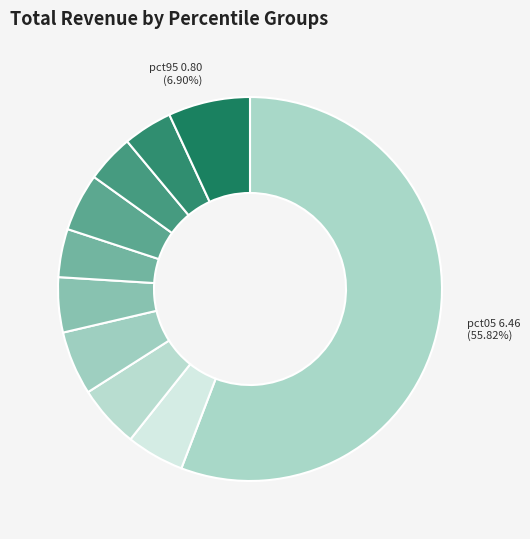

How many slices are in this pie chart?

10